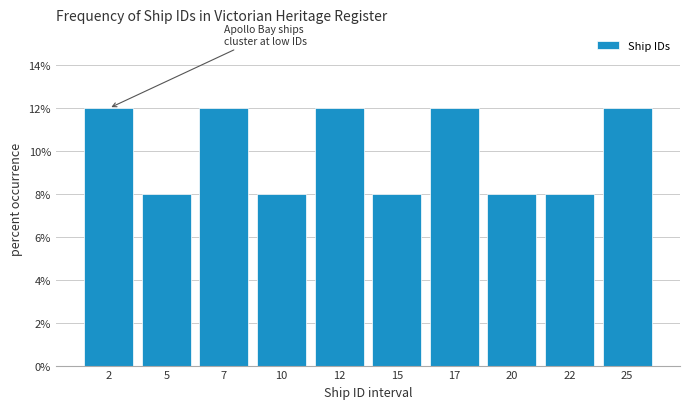

How tall is the bar that spans 23.5 to 26.0 on the x-axis? The values are not printed on the chart, so give them approximately, as read against the axis.

12